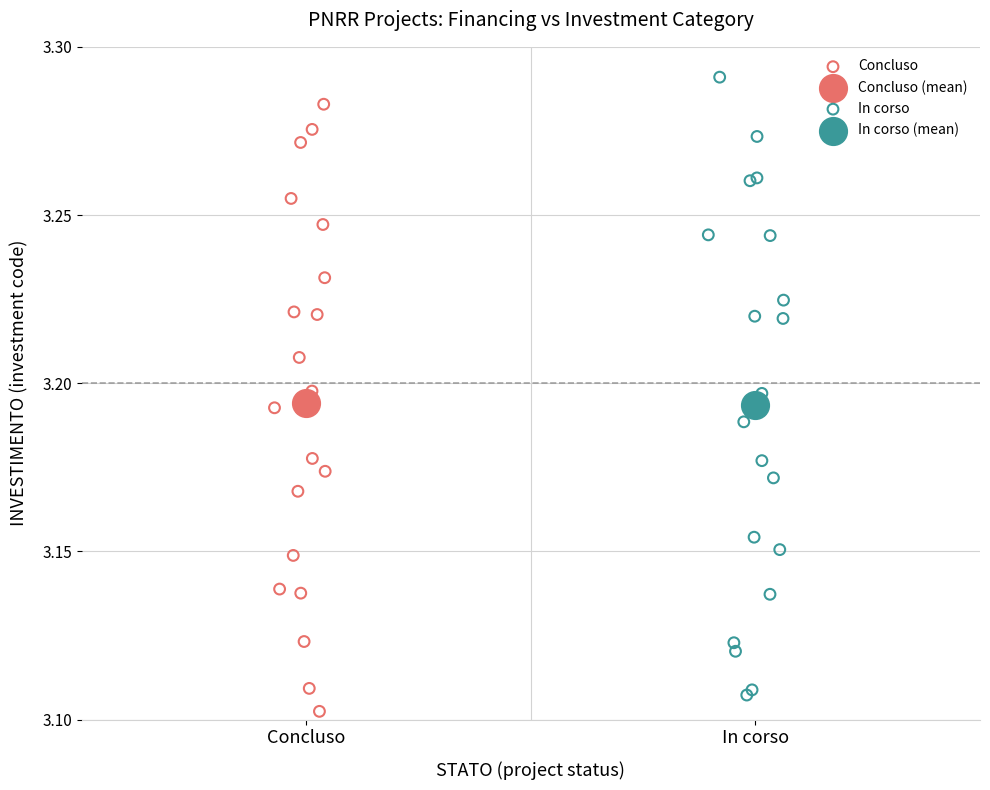

Which series reaches the maximum Y coordinate?

In corso